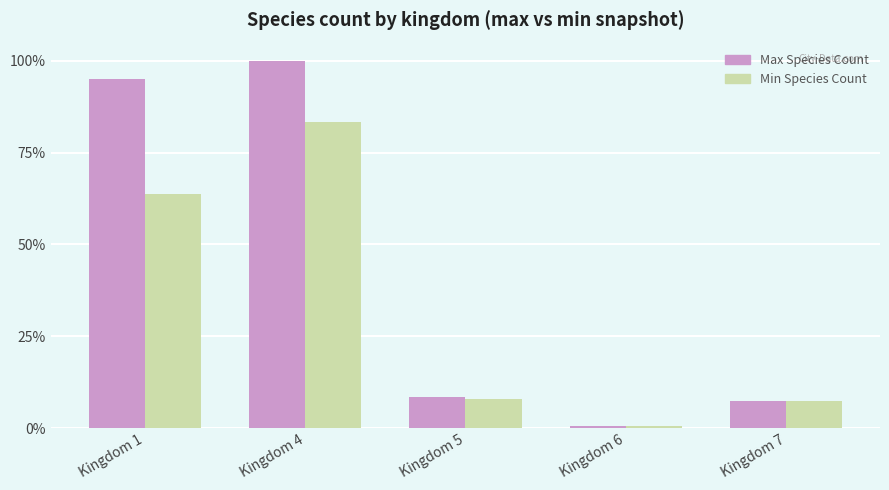

What is the difference between the Max Species Count values at Kingdom 4 and Kingdom 6?

178